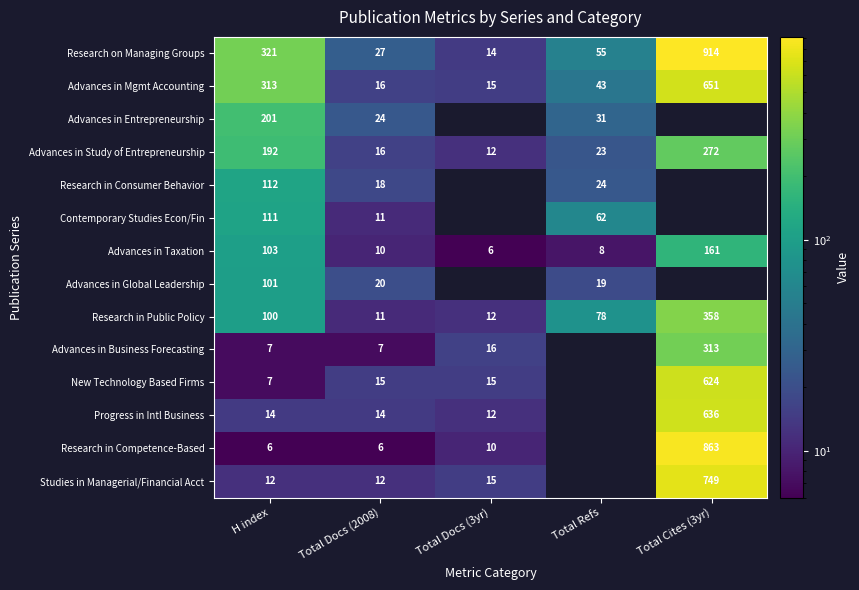

Which category has the lowest value in the Advances in Mgmt Accounting series?

Total Docs (3yr)